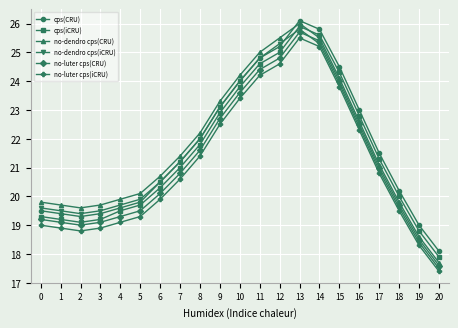

What value does the no-dendro cps(CRU) series have at 12?

25.5